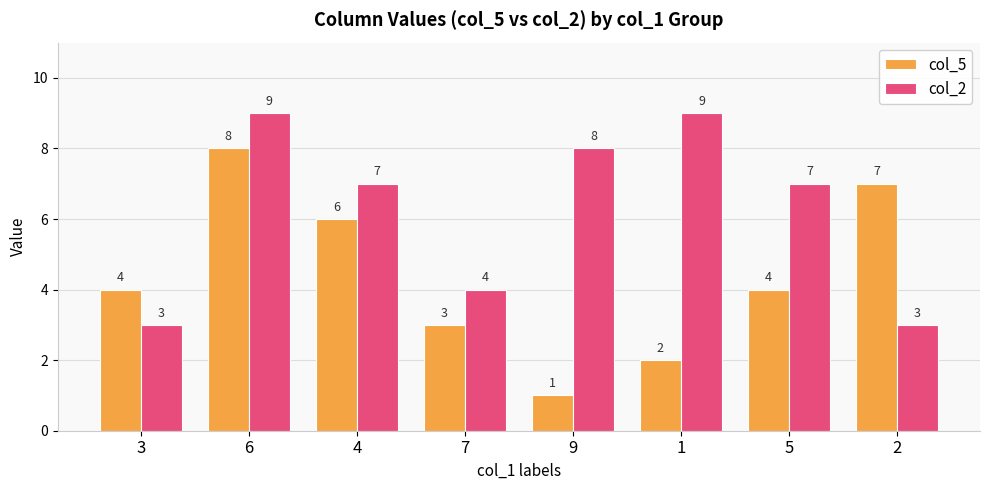

Where does the col_2 series first go above 7?

6